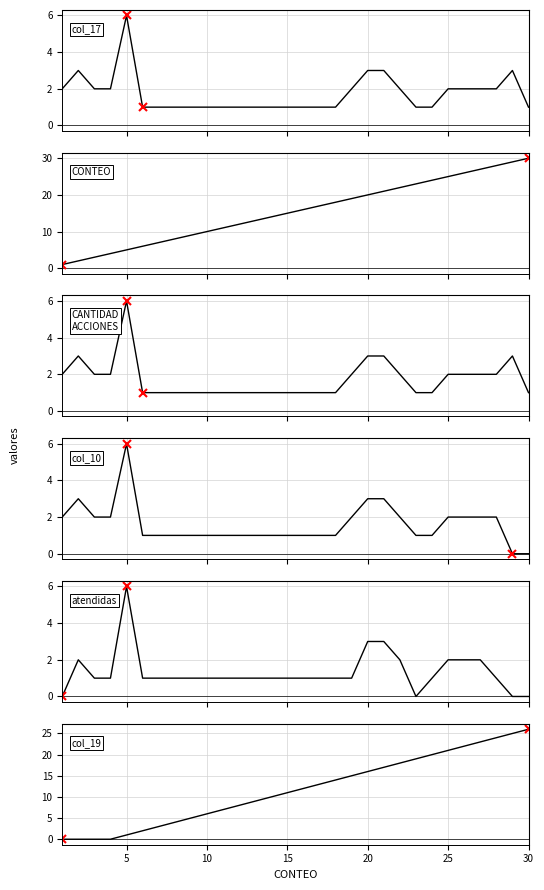

How many positive values does the col_10 series have?

28